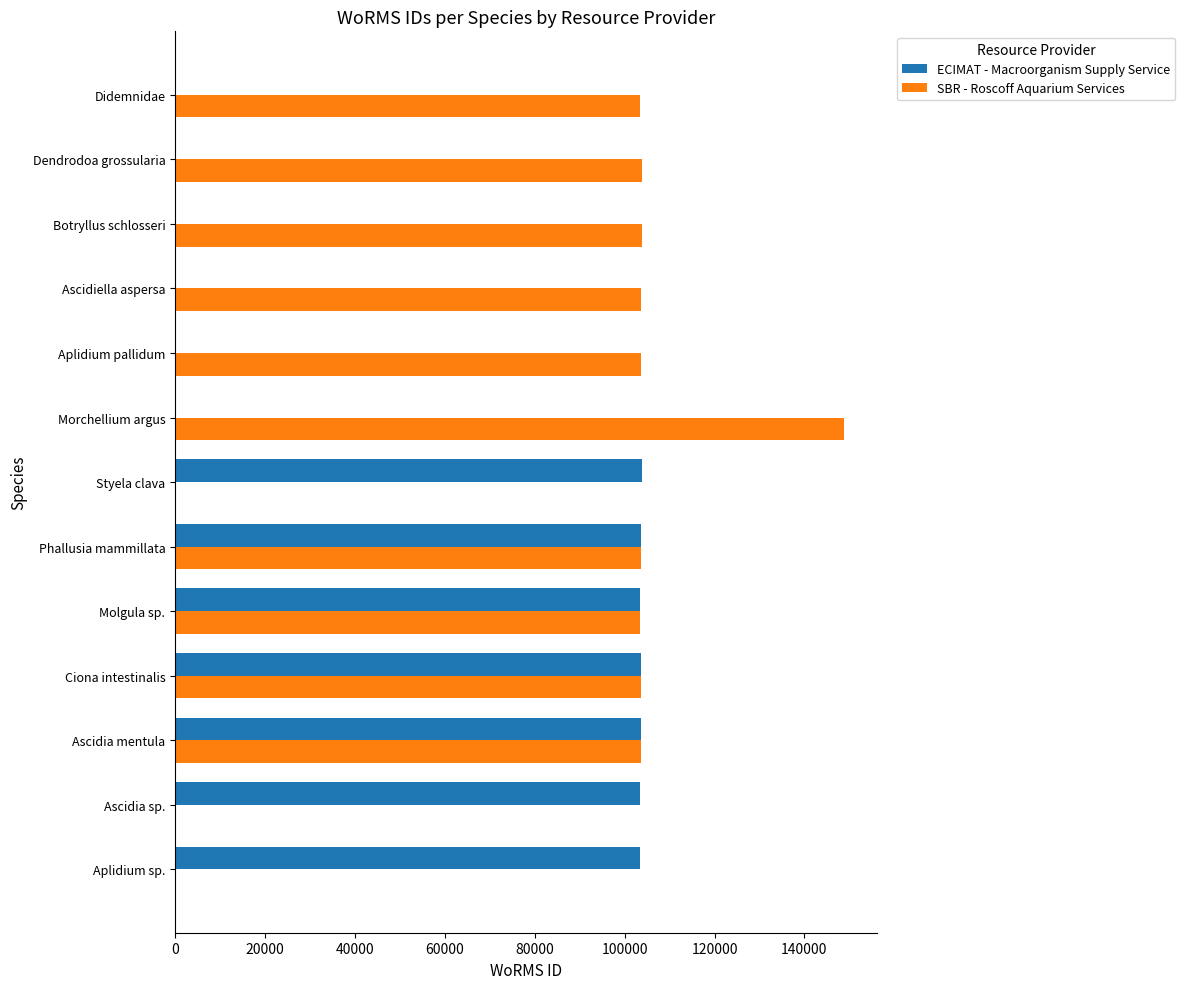

What is the total value across all series at Ascidiella aspersa?

103718